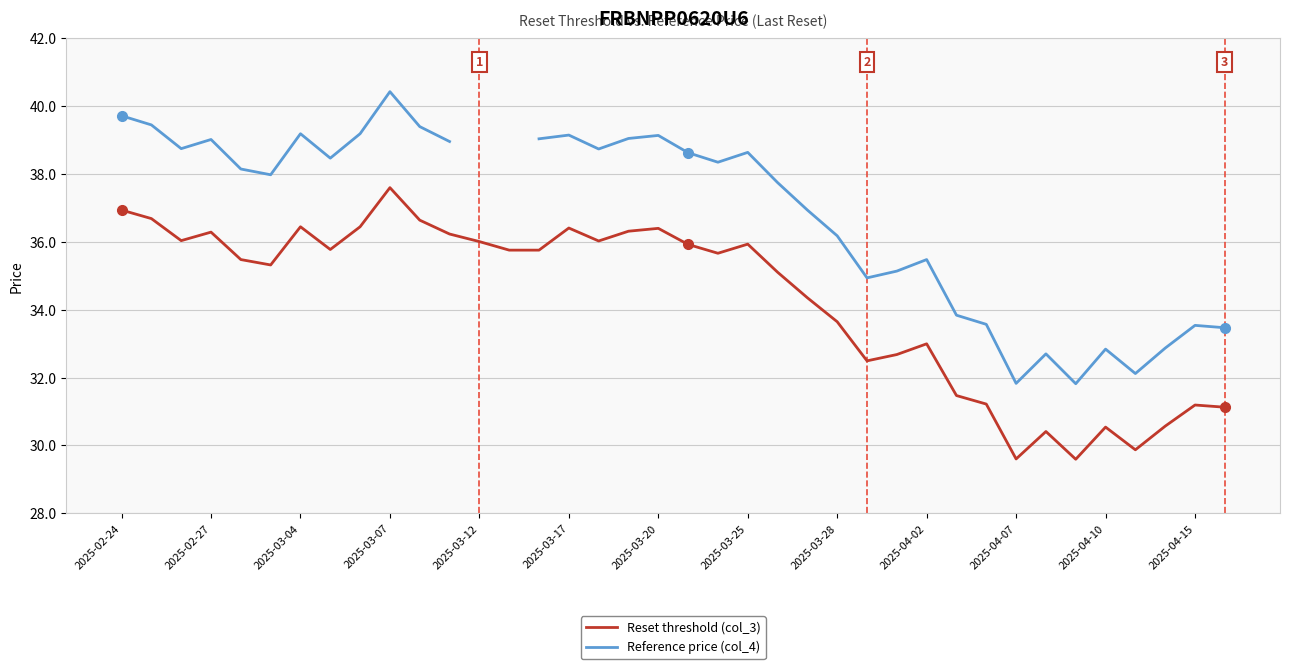

Where is Reset threshold (col_3) nearest to the value 33?

2025-04-02